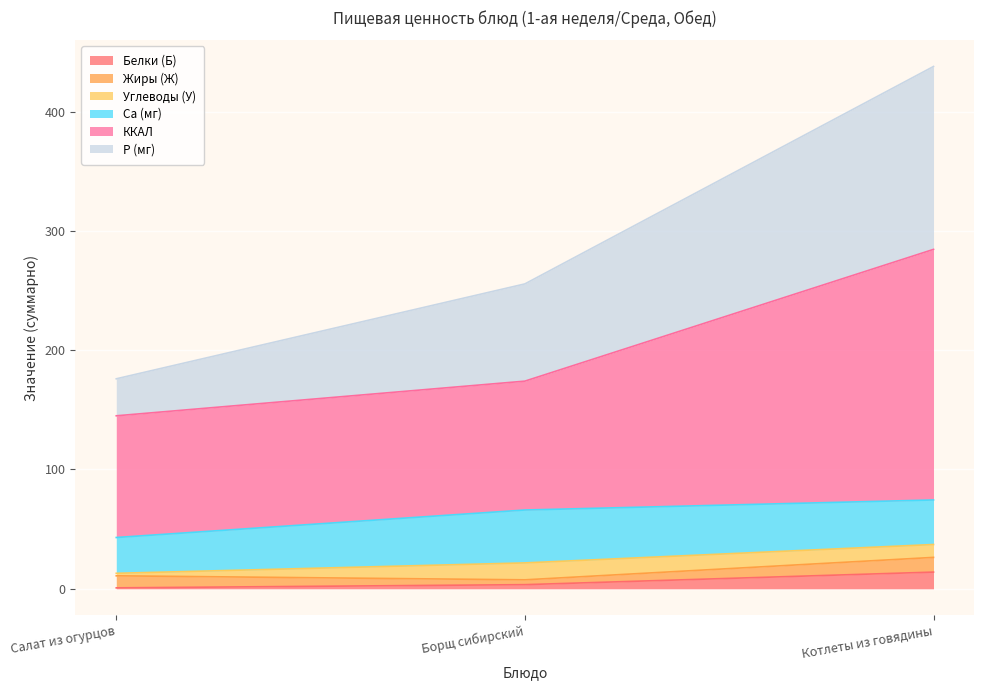

What is the maximum value for Белки (Б)?

14.0